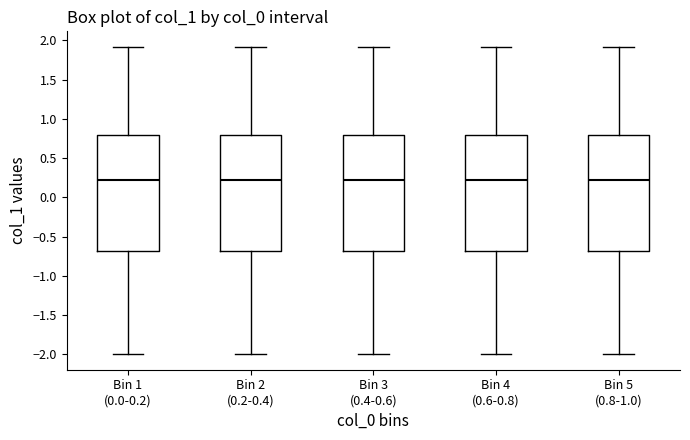

Reading left to right, read every box against the y-axis: the position of its median line, the range the box covers, and the ends of its whiskers. The values are not printed on the chart, so give them approximately, as read against the axis.

Bin 1 (0.0-0.2): median 0.2, box -0.7 to 0.8, whiskers -2.0 to 1.9
Bin 2 (0.2-0.4): median 0.2, box -0.7 to 0.8, whiskers -2.0 to 1.9
Bin 3 (0.4-0.6): median 0.2, box -0.7 to 0.8, whiskers -2.0 to 1.9
Bin 4 (0.6-0.8): median 0.2, box -0.7 to 0.8, whiskers -2.0 to 1.9
Bin 5 (0.8-1.0): median 0.2, box -0.7 to 0.8, whiskers -2.0 to 1.9